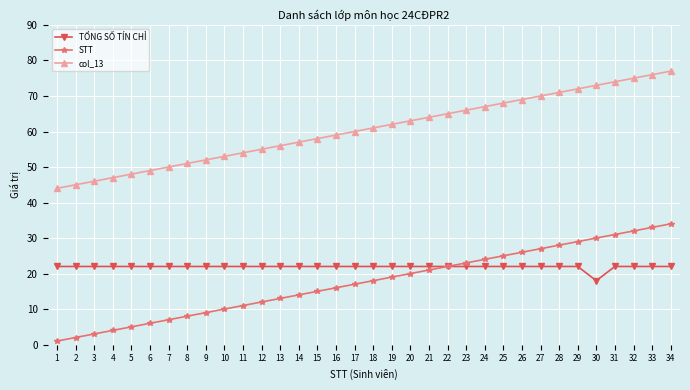

True or false: STT and col_13 intersect in this chart.

False